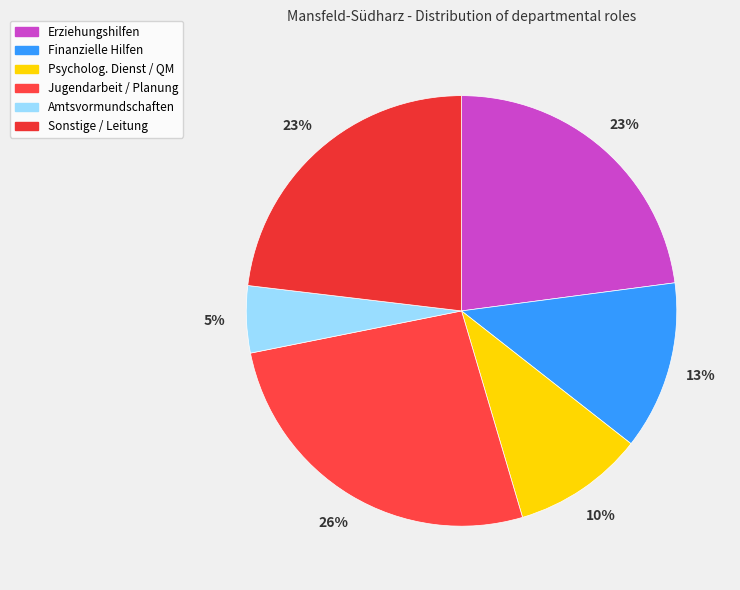

How many slices are in this pie chart?

6